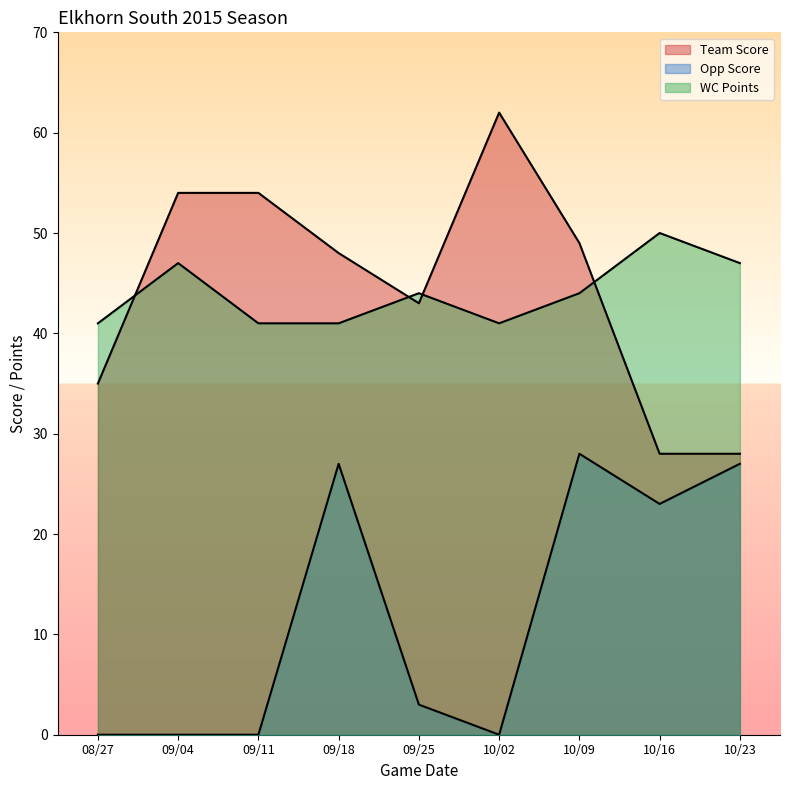

Which series has the largest range (max minus min)?

Team Score